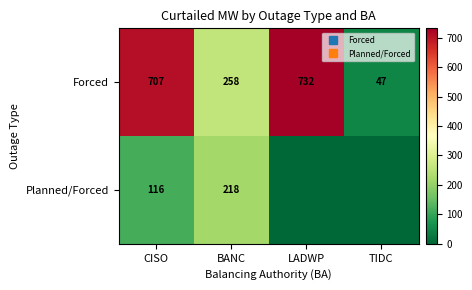

Is it true that Planned/Forced equals 149.4 at BANC?

False